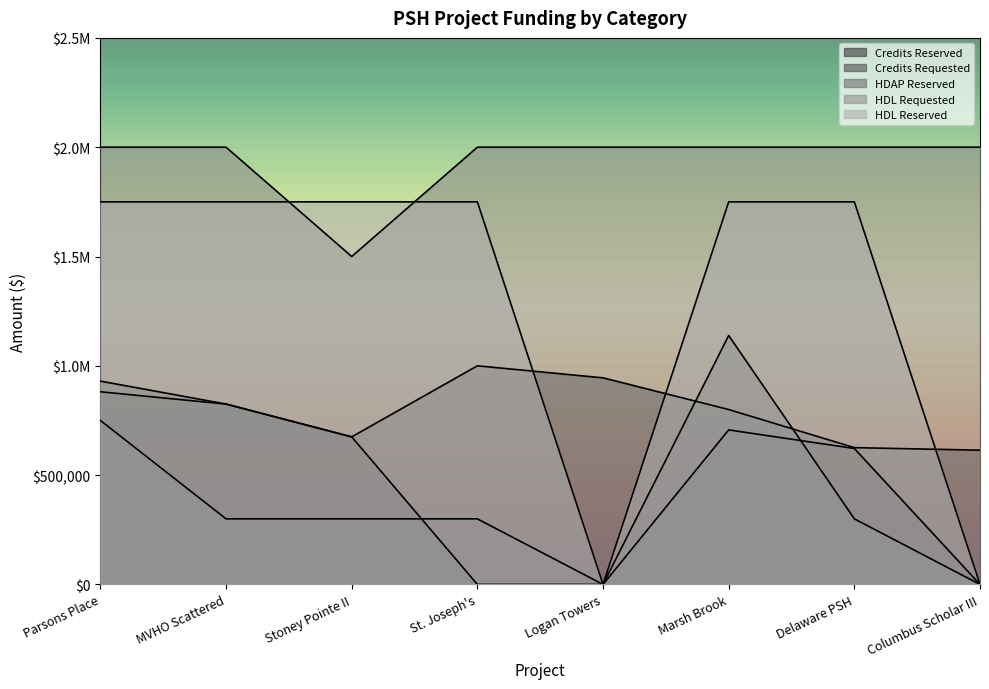

What are all the series names shown in the legend?

Credits Reserved, Credits Requested, HDAP Reserved, HDL Requested, HDL Reserved